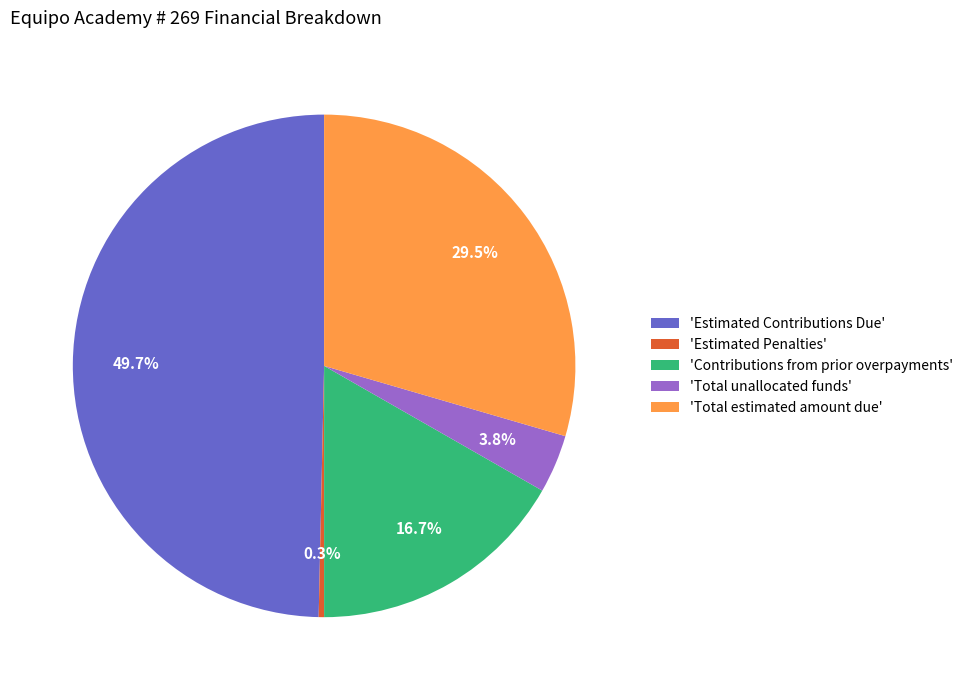

Is 'Estimated Penalties' the majority of the pie?

No